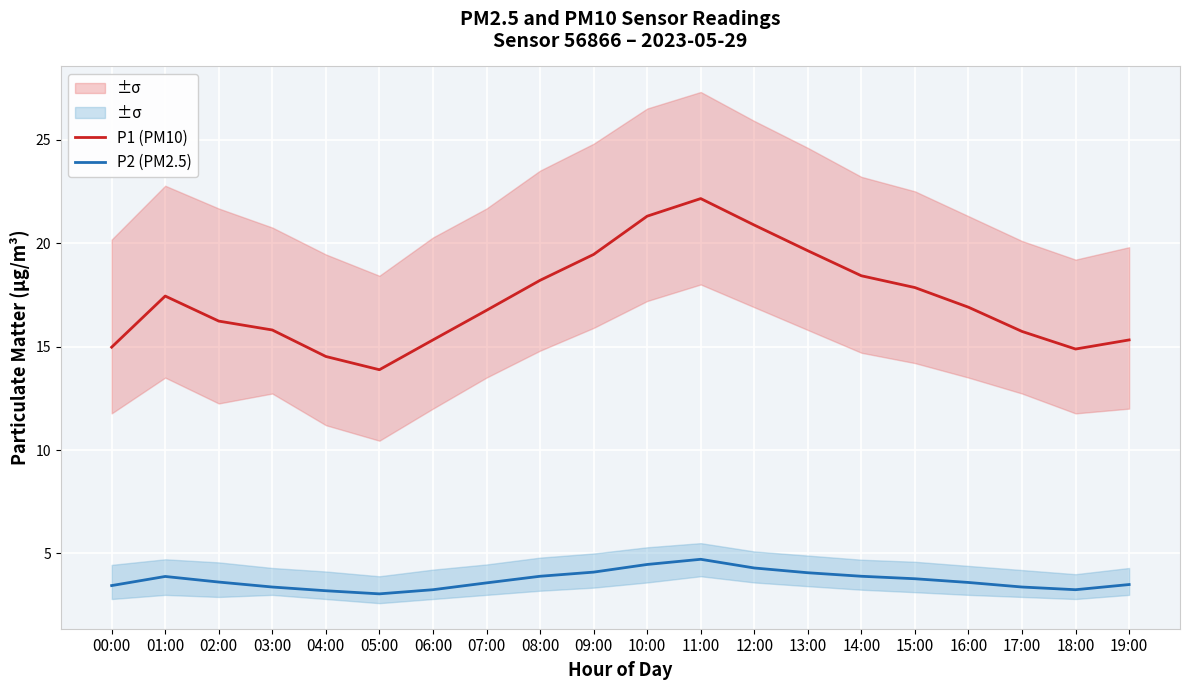

Is it true that P1 (PM10) equals 15.7 at 17:00?

True